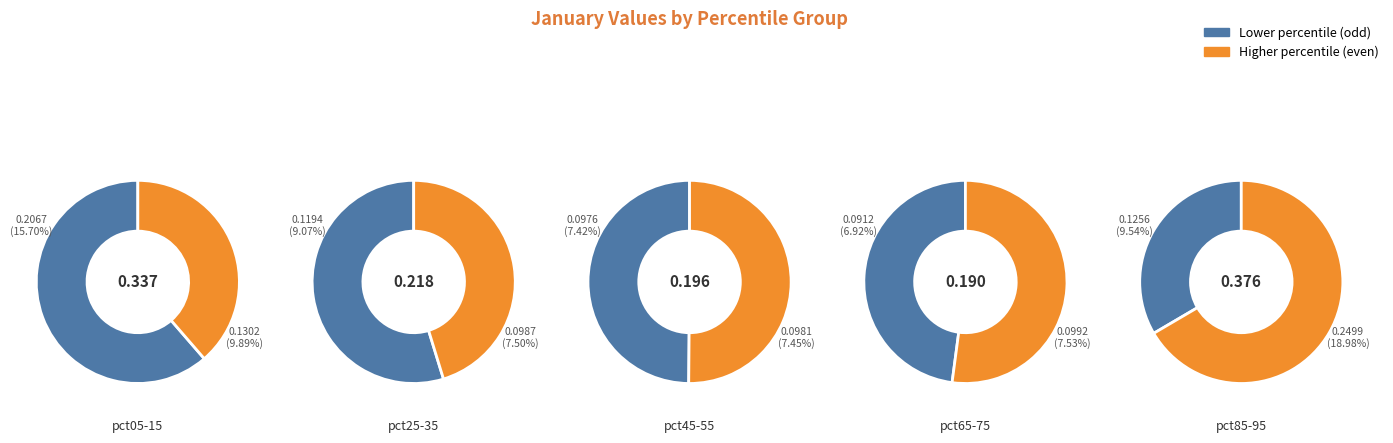

Count the number of slices in the pie.

10